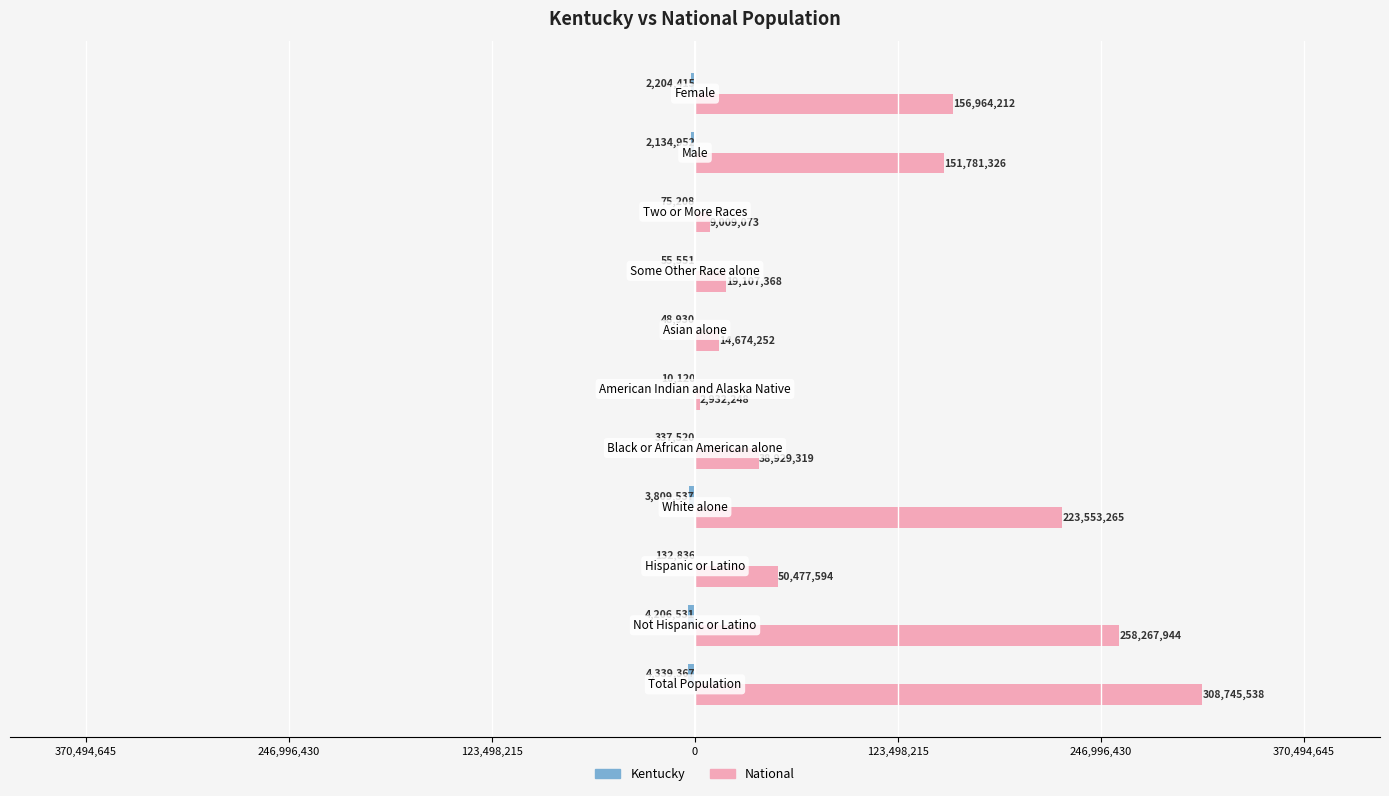

What is the sum of all Kentucky values?

-17354967